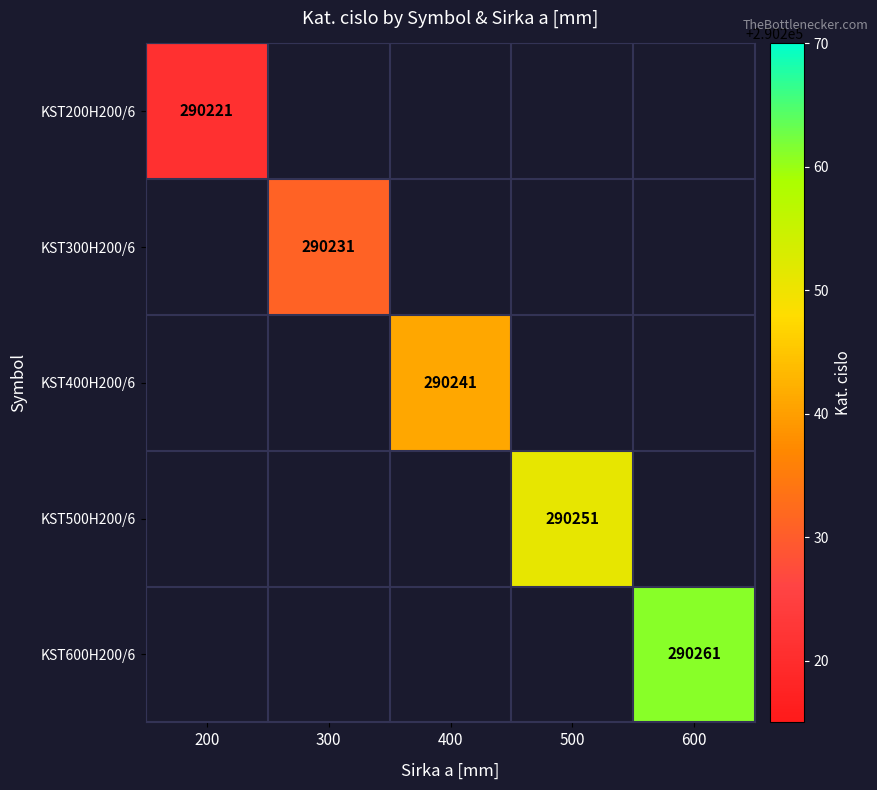

What is the smallest value displayed?

290221.0